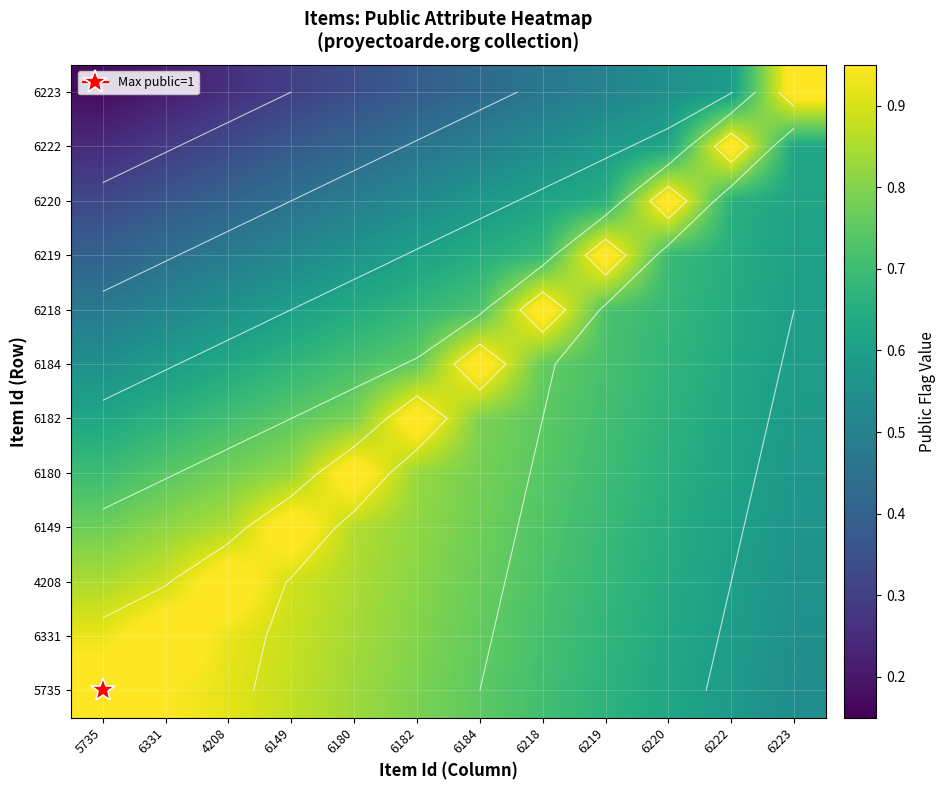

What is the spread (max minus min) of values at 6223?

0.5